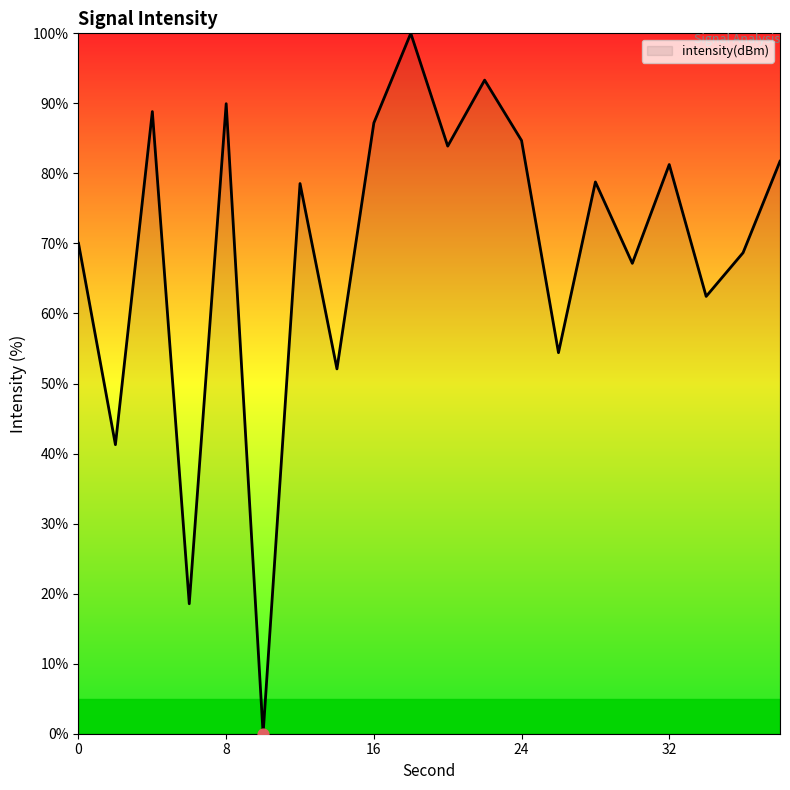

What is the difference between the maximum and minimum values?

100.0